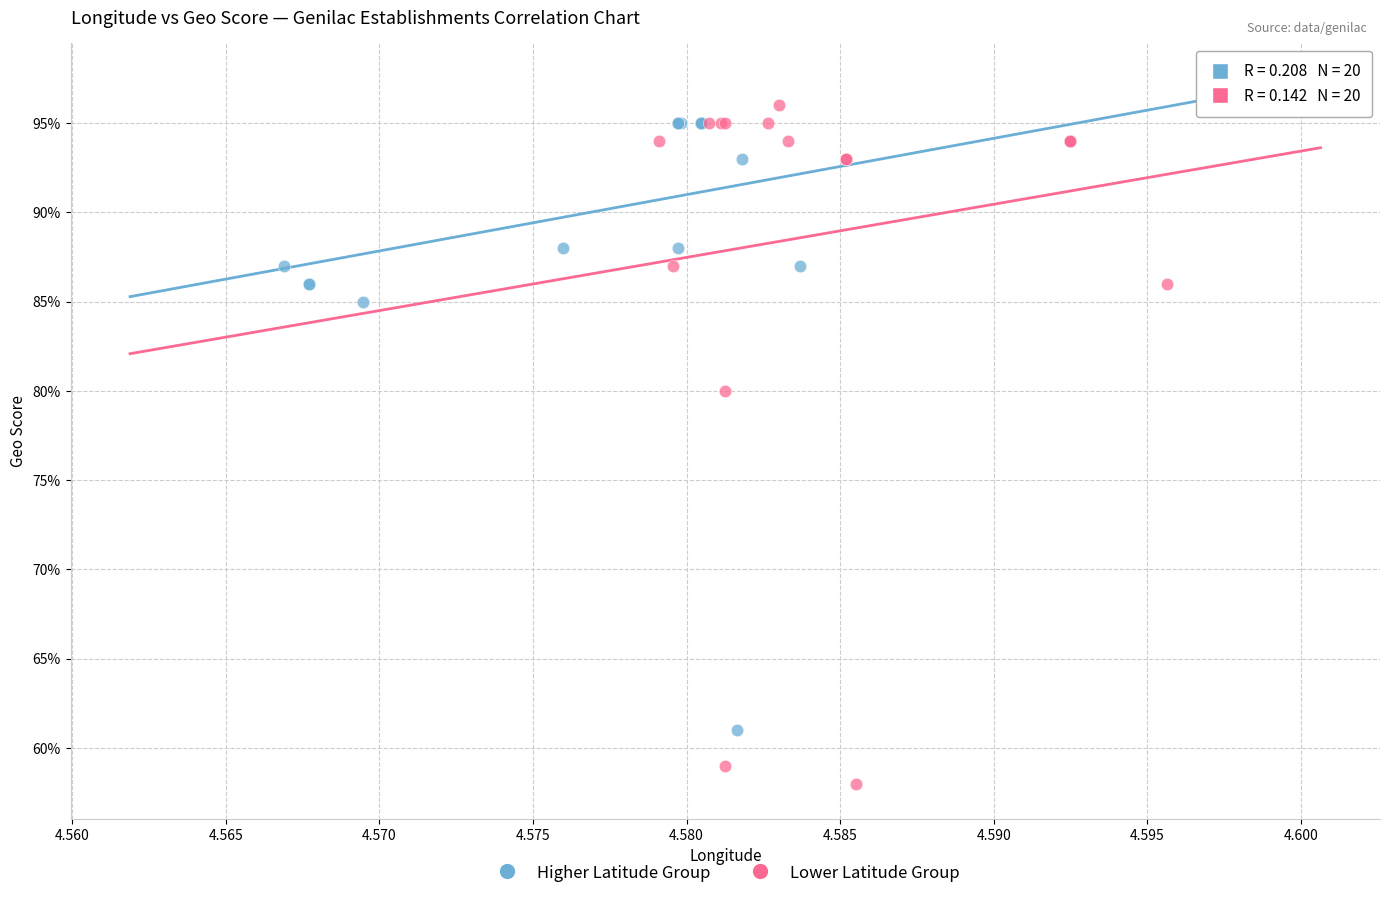

Which series contains the highest Y value?

Lower Latitude Group